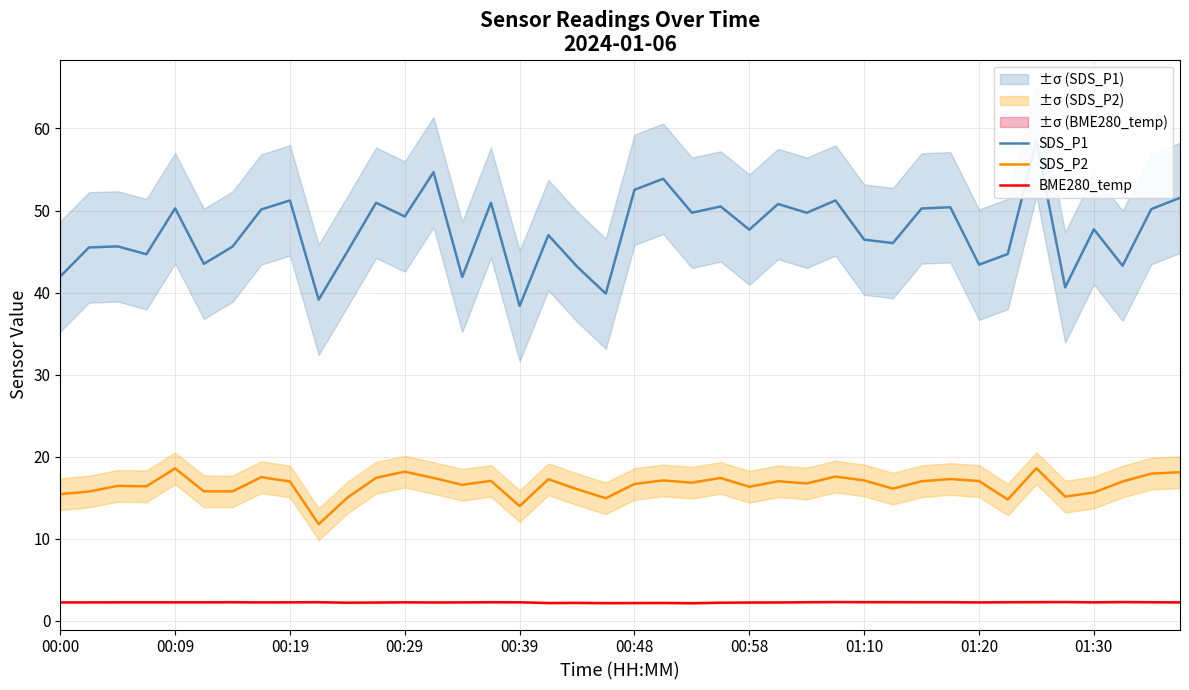

The BME280_temp series shows 2.3 at 01:10. True or false?

True